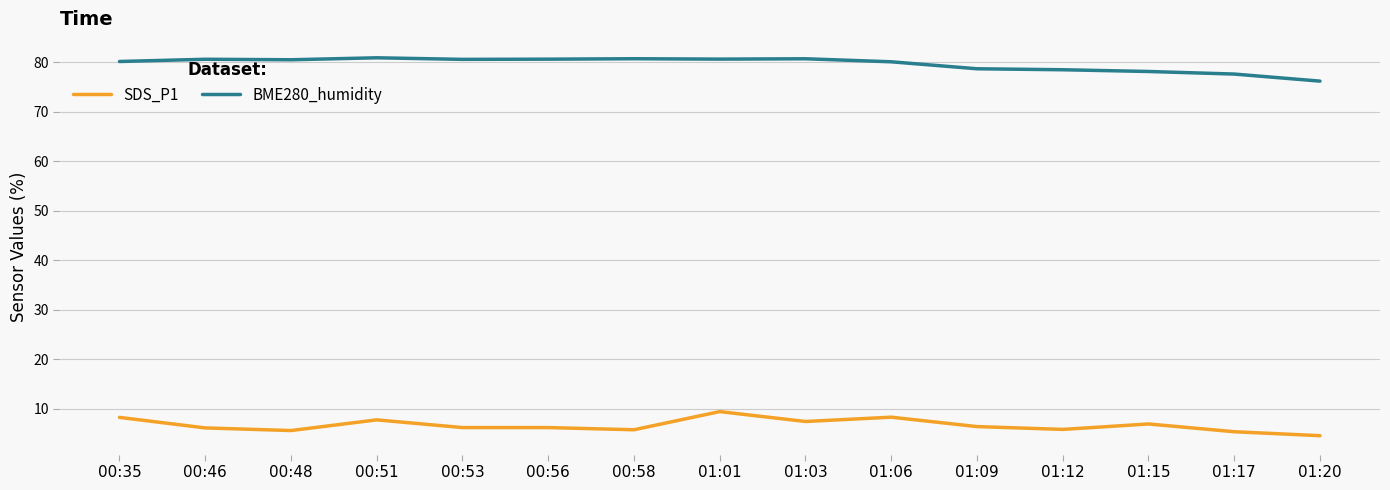

What position from the left is 01:03?

9